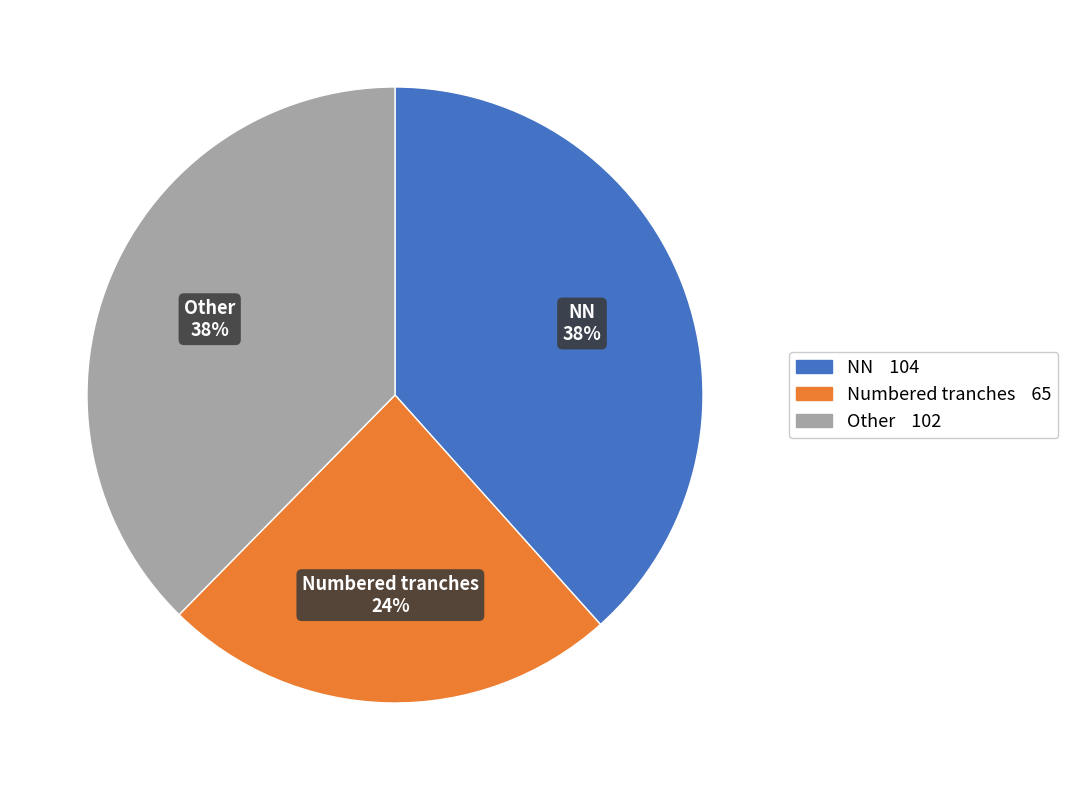

To the nearest percent, what percentage of the pie is Numbered tranches?

24%